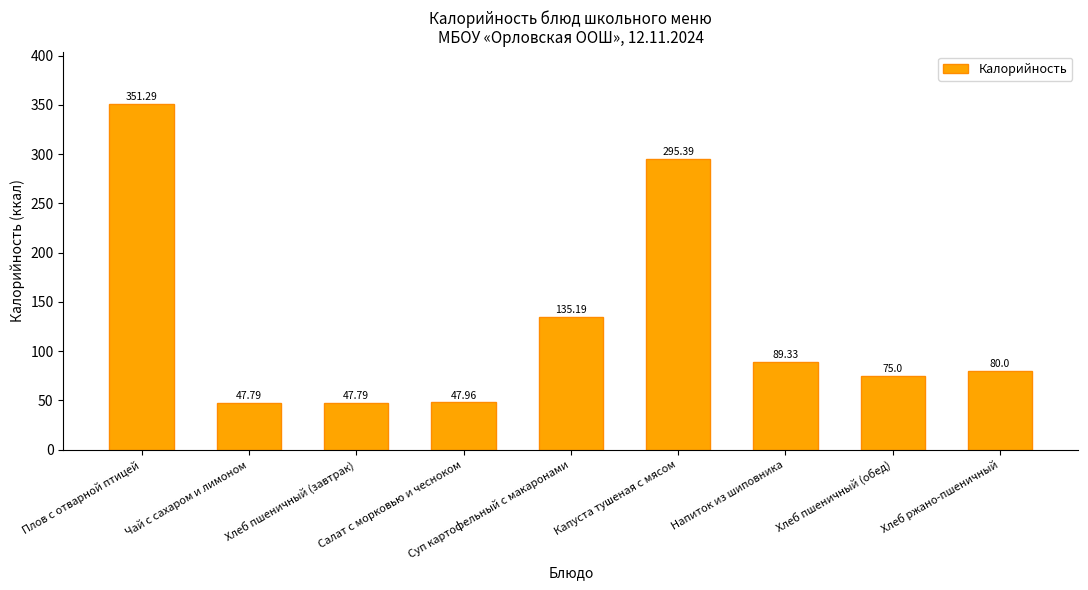

Reading right to left, what are all the values shown in this chart?

Хлеб ржано-пшеничный=80.0	Хлеб пшеничный (обед)=75.0	Напиток из шиповника=89.3	Капуста тушеная с мясом=295.4	Суп картофельный с макаронами=135.2	Салат с морковью и чесноком=48.0	Хлеб пшеничный (завтрак)=47.8	Чай с сахаром и лимоном=47.8	Плов с отварной птицей=351.3